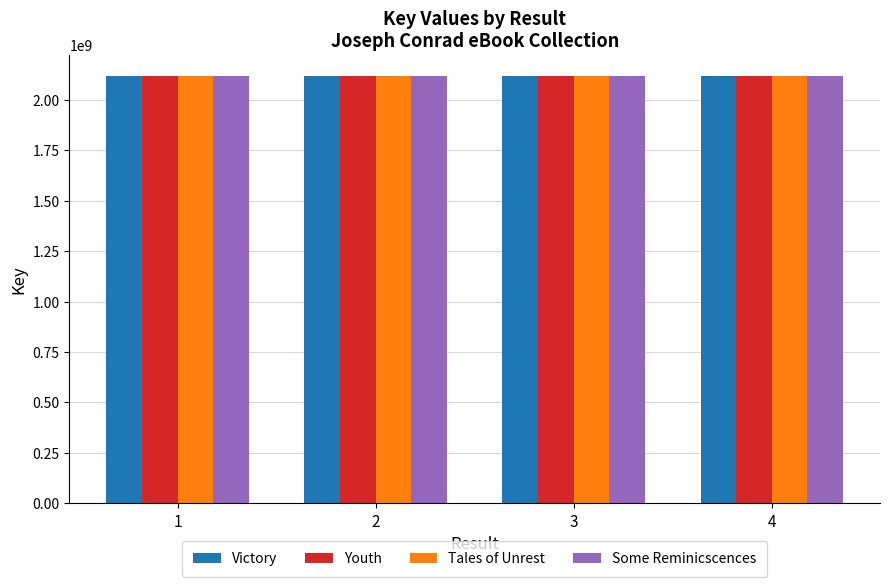

List the series in order of their overall mean, lowest first.

Victory, Some Reminicscences, Youth, Tales of Unrest